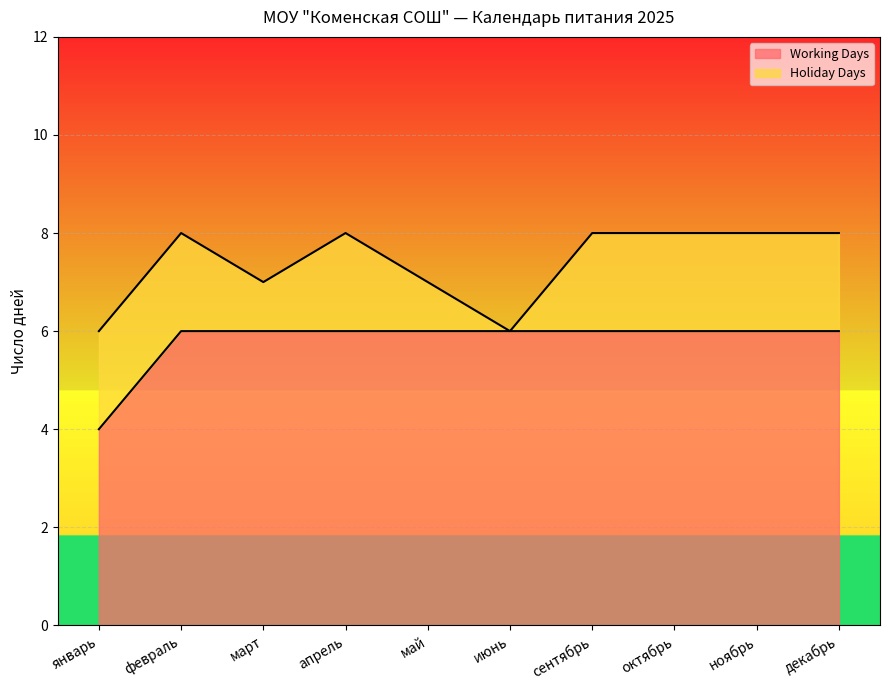

Which has a higher value, октябрь or ноябрь?

октябрь